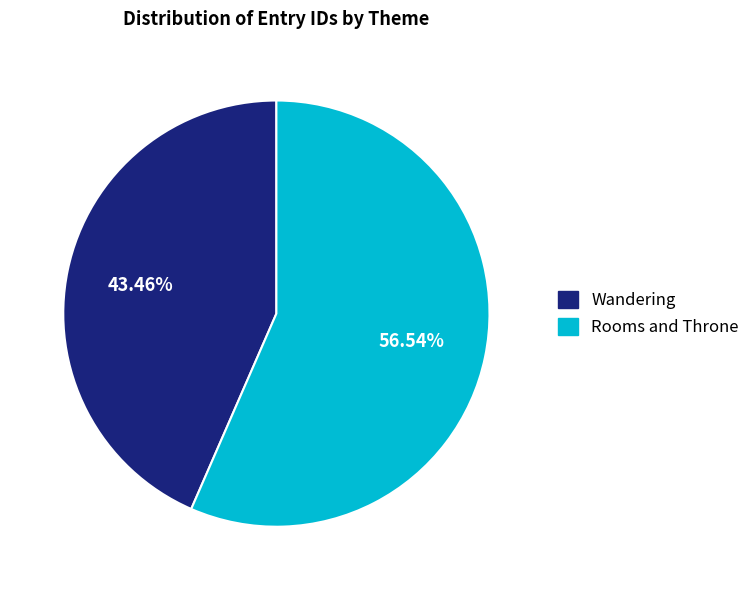

Which slice is the smallest?

Wandering